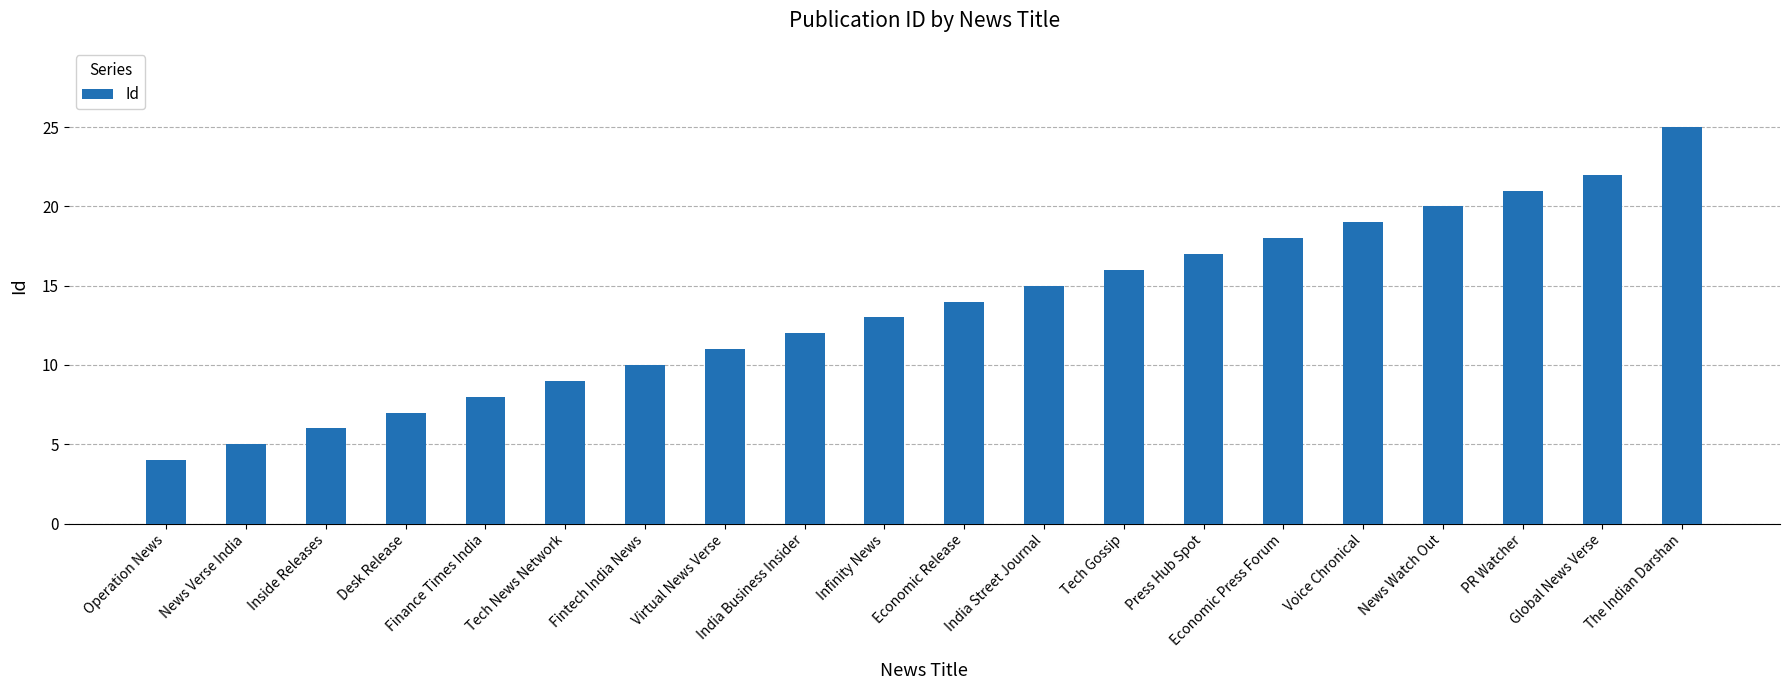

Reading right to left, list all the values displayed in this chart.

The Indian Darshan=25	Global News Verse=22	PR Watcher=21	News Watch Out=20	Voice Chronical=19	Economic Press Forum=18	Press Hub Spot=17	Tech Gossip=16	India Street Journal=15	Economic Release=14	Infinity News=13	India Business Insider=12	Virtual News Verse=11	Fintech India News=10	Tech News Network=9	Finance Times India=8	Desk Release=7	Inside Releases=6	News Verse India=5	Operation News=4